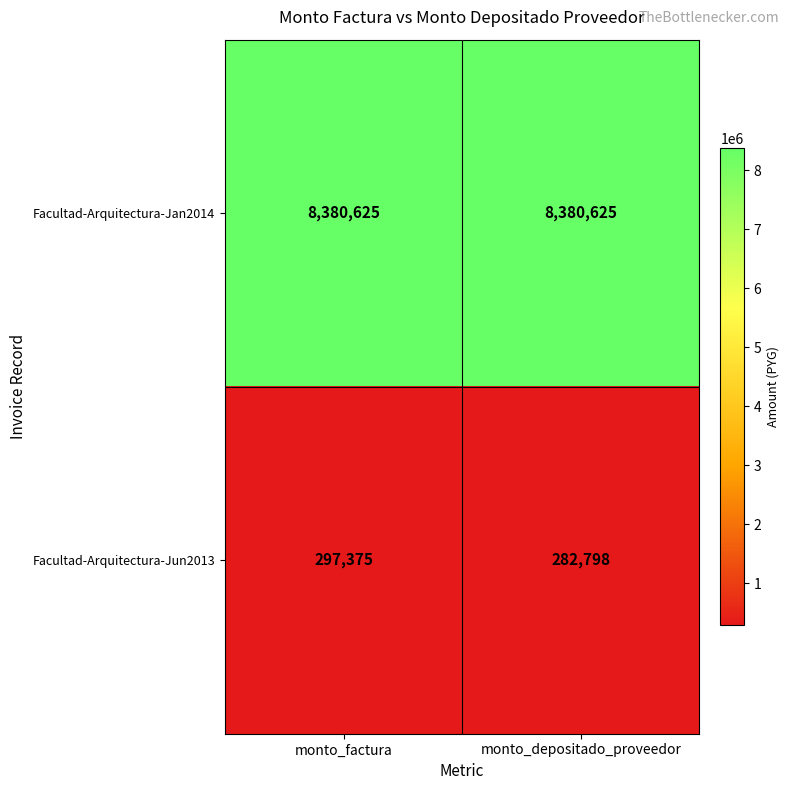

Rank the series by their maximum value, from highest to lowest.

Facultad-Arquitectura-Jan2014, Facultad-Arquitectura-Jun2013